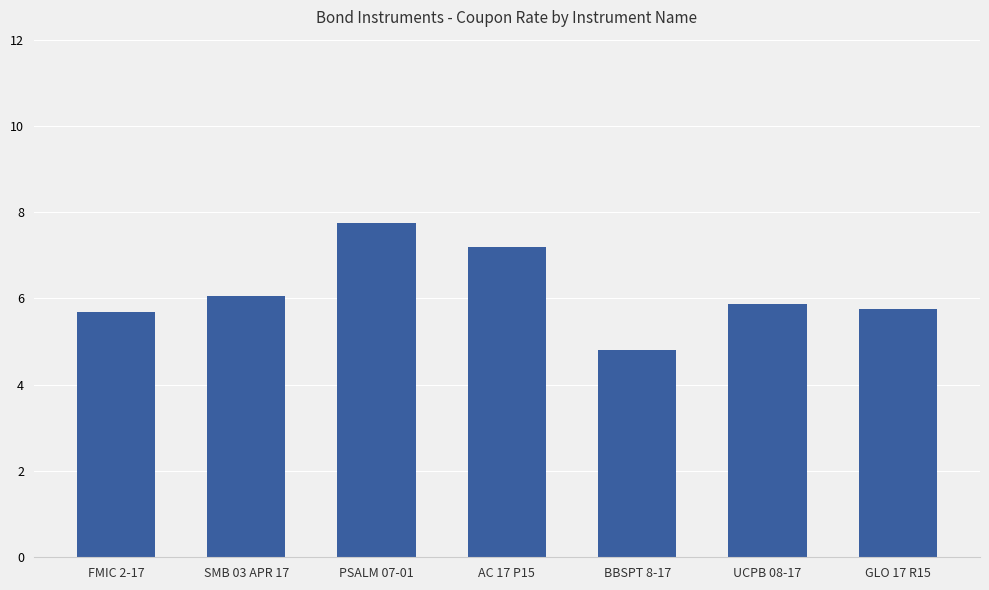

What is the difference between the second highest and minimum values?

2.4